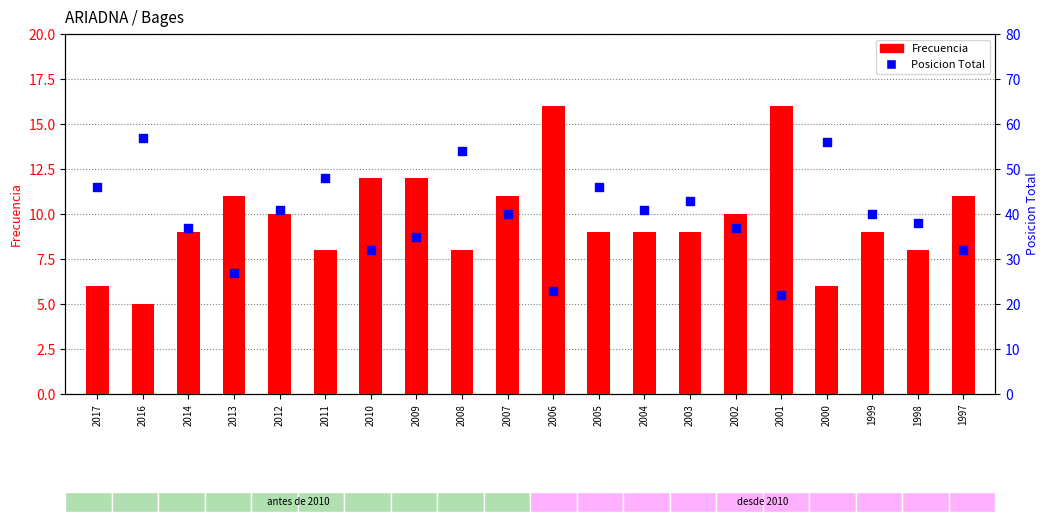

What is the total value across all series at 2014?

46